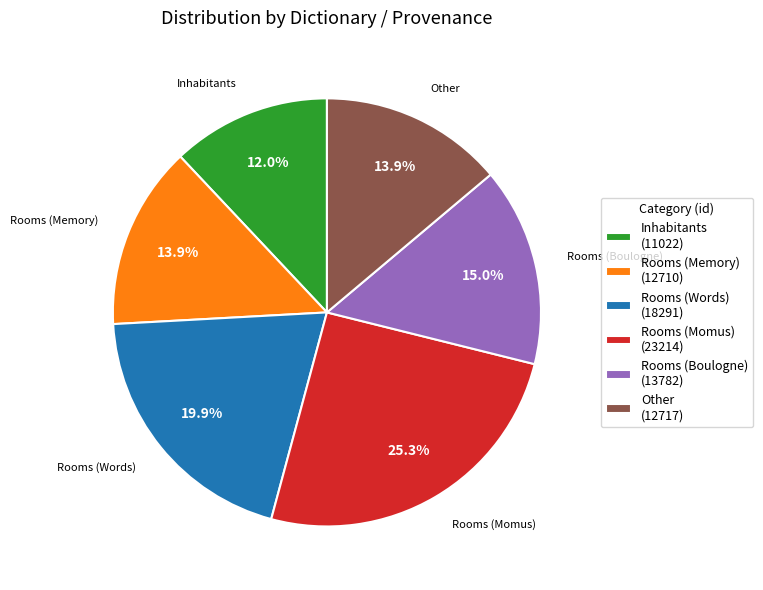

Is it true that Inhabitants is 12% of the pie?

True